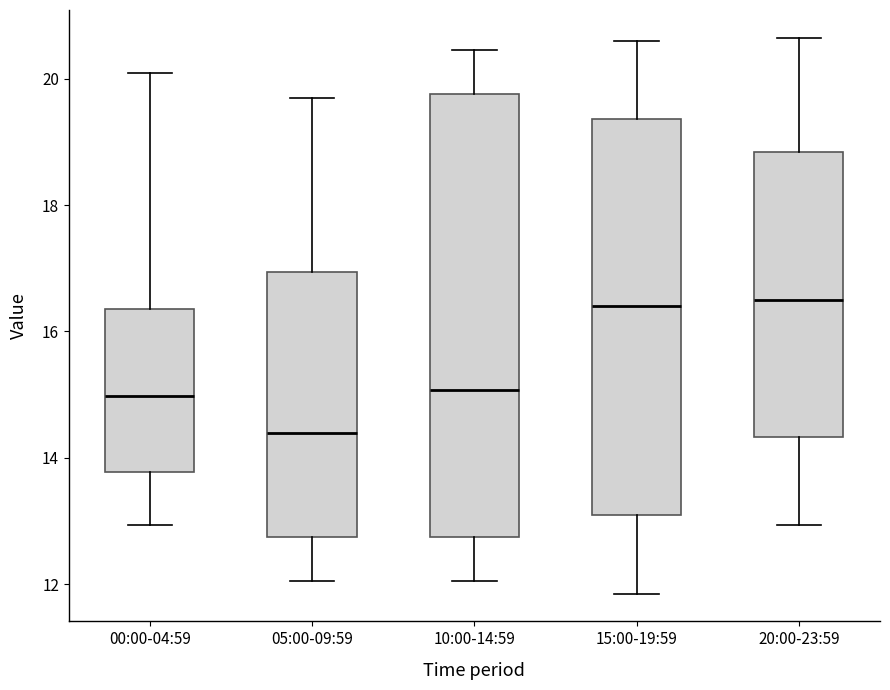

Which box has the lowest median line?

05:00-09:59